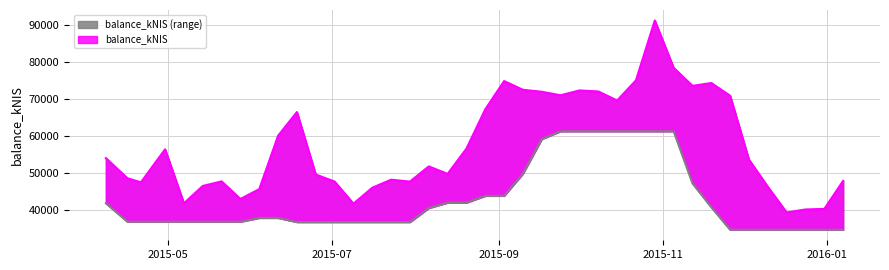

How many lines are shown in the chart?

1